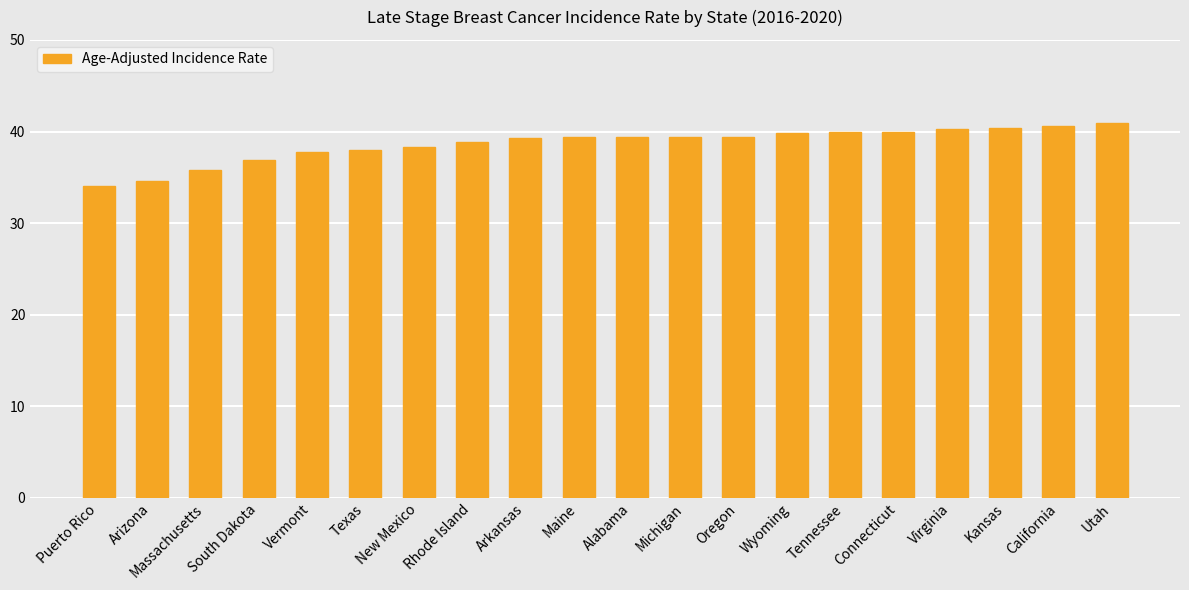

What is the average value?

38.7